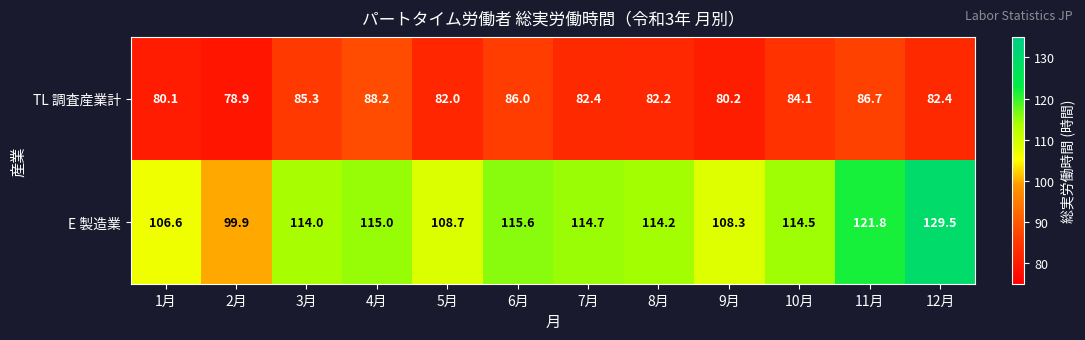

Rank the series by their maximum value, from lowest to highest.

TL 調査産業計, E 製造業